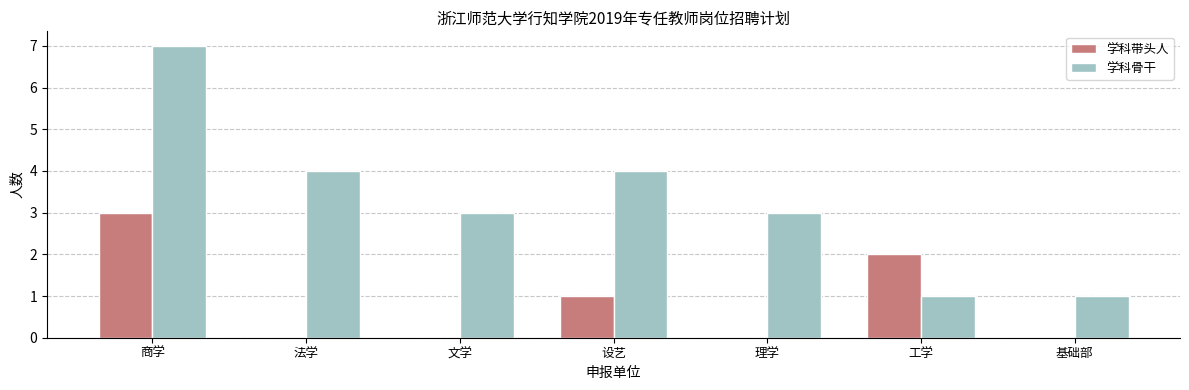

What is the greatest value displayed?

7